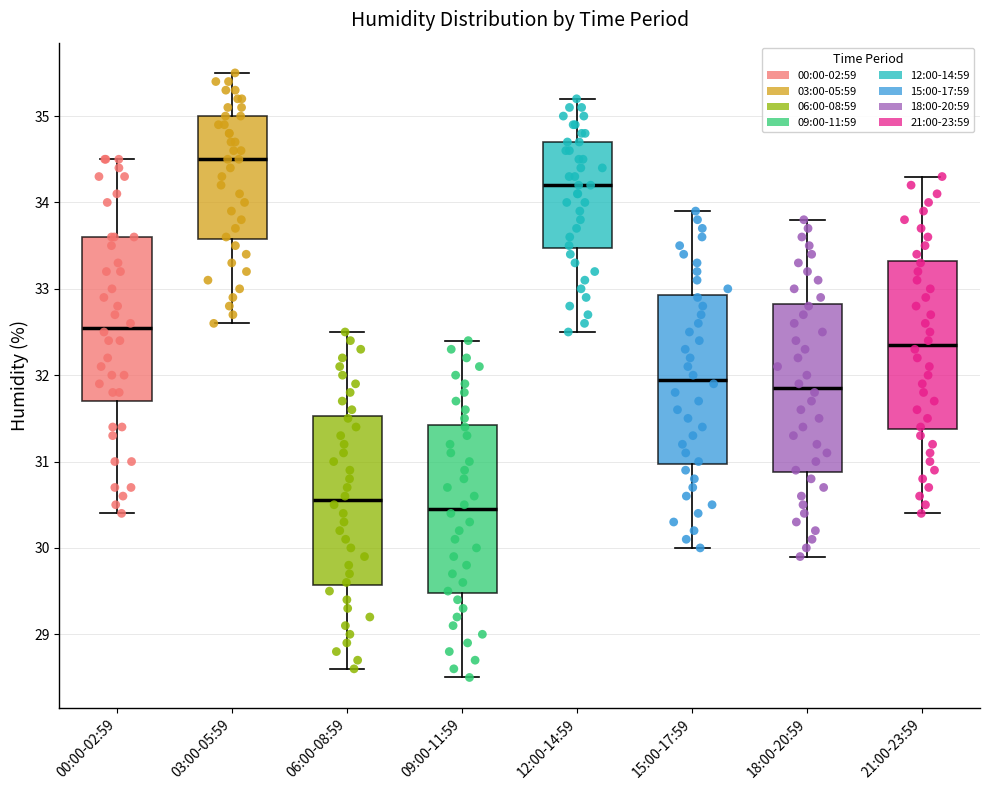

Where does the median line of the box for 03:00-05:59 sit on the y-axis? The values are not printed on the chart, so give them approximately, as read against the axis.

34.5